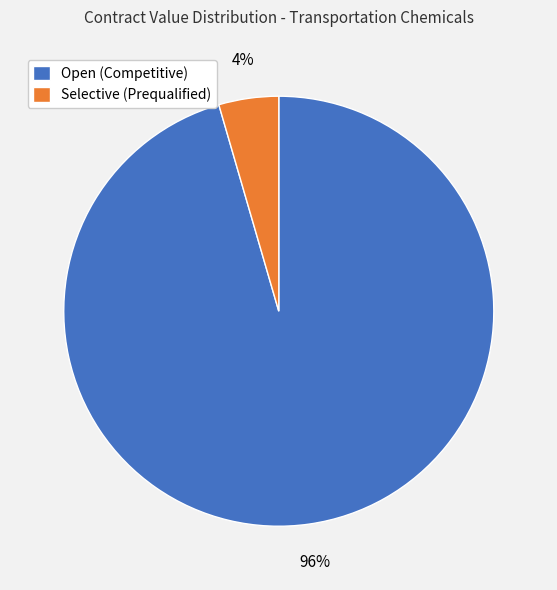

To the nearest percent, what portion does Open (Competitive) represent?

96%